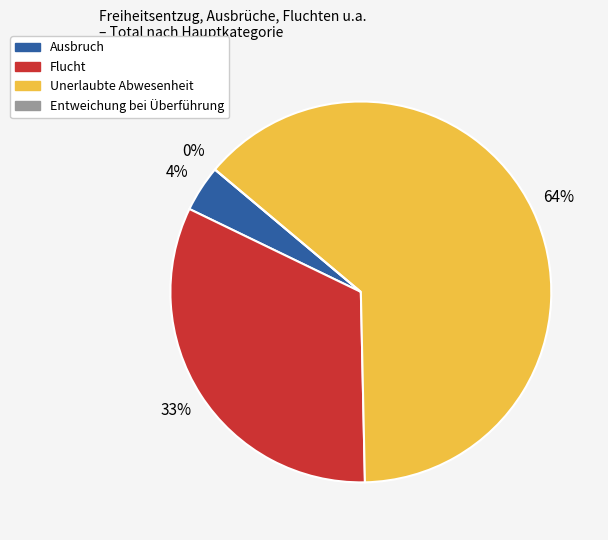

Which has a higher value, Ausbruch or Entweichung bei Überführung?

Ausbruch